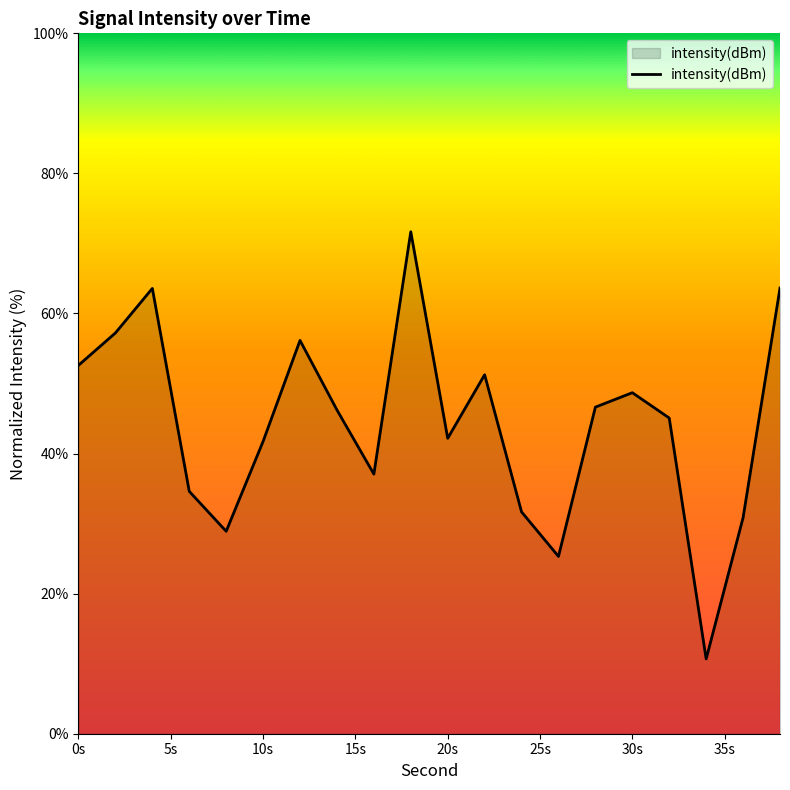

What is the smallest value displayed?

10.7